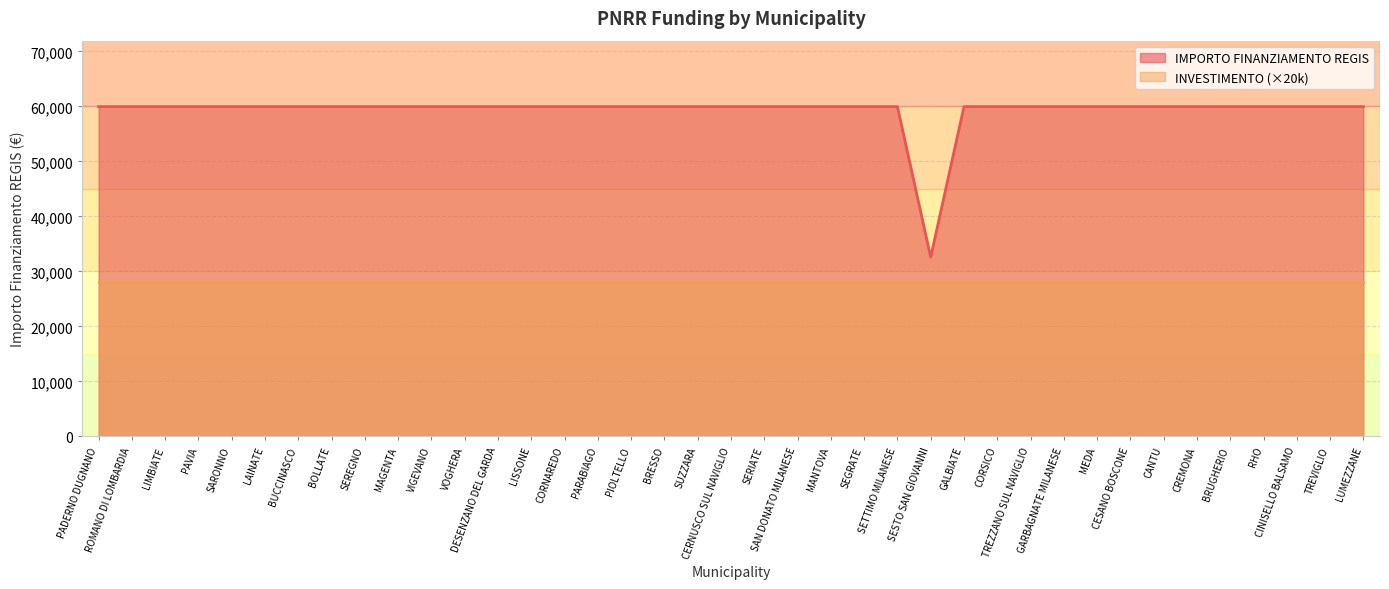

What is the sum of all values?

2311297